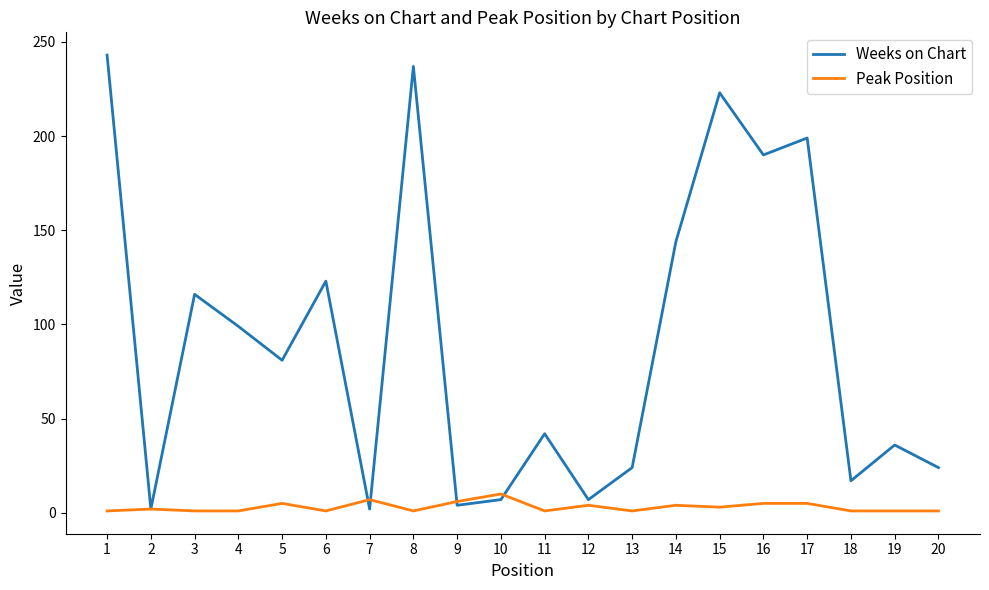

What is the sum of the Weeks on Chart values at 7 and 20?

26